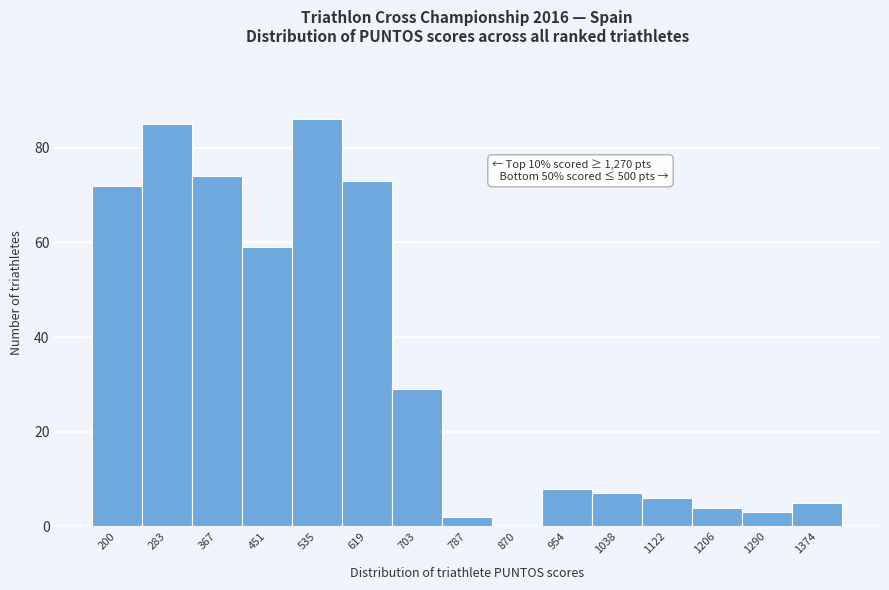

Reading left to right, what are all the values shown in this chart?

200=72	283=85	367=74	451=59	535=86	619=73	703=29	787=2	870=0	954=8	1038=7	1122=6	1206=4	1290=3	1374=5